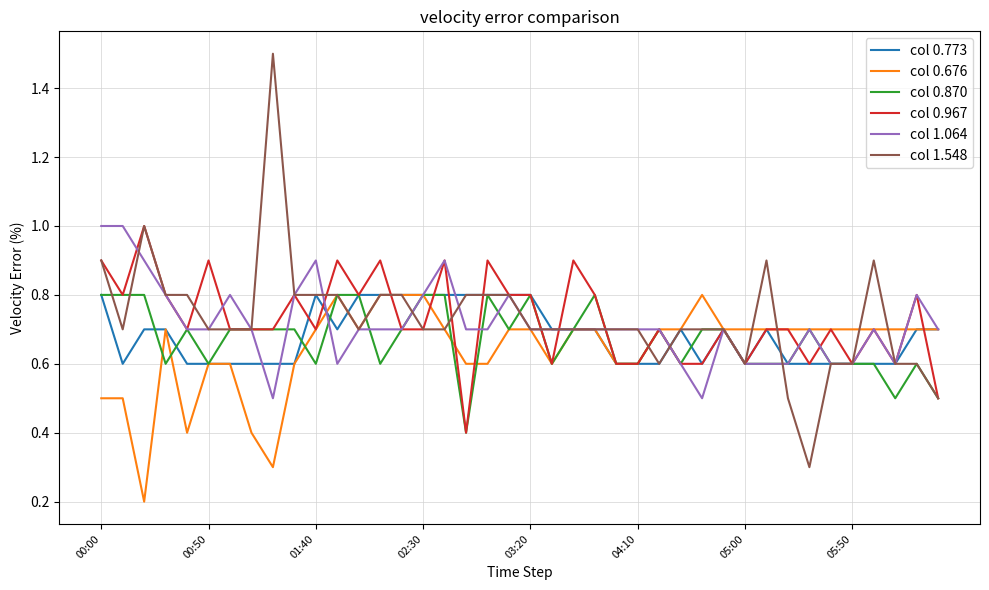

Reading right to left, transcribe all the data shown in this chart.

col 0.773: 0.7	0.7	0.6	0.6	0.6	0.6	0.6	0.6	0.7	0.6	0.7	0.6	0.7	0.6	0.6	0.6	0.7	0.7	0.7	0.8	0.8	0.8	0.8	0.8	0.8	0.8	0.8	0.8	0.7	0.8	0.6	0.6	0.6	0.6	0.6	0.6	0.7	0.7	0.6	0.8
col 0.676: 0.7	0.7	0.7	0.7	0.7	0.7	0.7	0.7	0.7	0.7	0.7	0.8	0.7	0.7	0.6	0.6	0.7	0.7	0.6	0.7	0.7	0.6	0.6	0.7	0.8	0.8	0.8	0.7	0.8	0.7	0.6	0.3	0.4	0.6	0.6	0.4	0.7	0.2	0.5	0.5
col 0.870: 0.5	0.6	0.5	0.6	0.6	0.6	0.7	0.6	0.6	0.6	0.7	0.7	0.6	0.7	0.6	0.6	0.8	0.7	0.6	0.8	0.7	0.8	0.4	0.8	0.8	0.7	0.6	0.8	0.8	0.6	0.7	0.7	0.7	0.7	0.6	0.7	0.6	0.8	0.8	0.8
col 0.967: 0.5	0.8	0.6	0.7	0.6	0.7	0.6	0.7	0.7	0.6	0.7	0.6	0.6	0.7	0.6	0.6	0.8	0.9	0.6	0.8	0.8	0.9	0.4	0.9	0.7	0.7	0.9	0.8	0.9	0.7	0.8	0.7	0.7	0.7	0.9	0.7	0.8	1.0	0.8	0.9
col 1.064: 0.7	0.8	0.6	0.7	0.6	0.6	0.7	0.6	0.6	0.6	0.7	0.5	0.6	0.7	0.7	0.7	0.7	0.7	0.7	0.7	0.8	0.7	0.7	0.9	0.8	0.7	0.7	0.7	0.6	0.9	0.8	0.5	0.7	0.8	0.7	0.7	0.8	0.9	1.0	1.0
col 1.548: 0.5	0.6	0.6	0.9	0.6	0.6	0.3	0.5	0.9	0.6	0.7	0.7	0.7	0.6	0.7	0.7	0.7	0.7	0.7	0.7	0.8	0.8	0.8	0.7	0.7	0.8	0.8	0.7	0.8	0.8	0.8	1.5	0.7	0.7	0.7	0.8	0.8	1.0	0.7	0.9